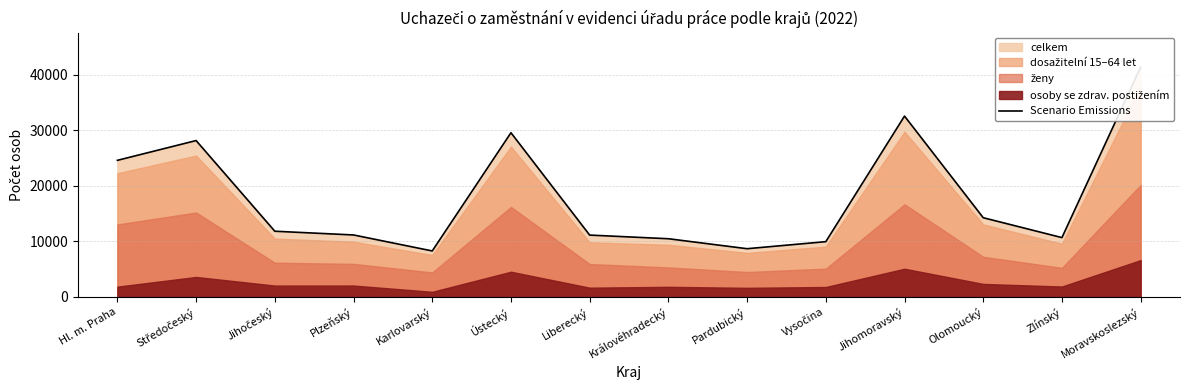

What position from the left is Ústecký?

6